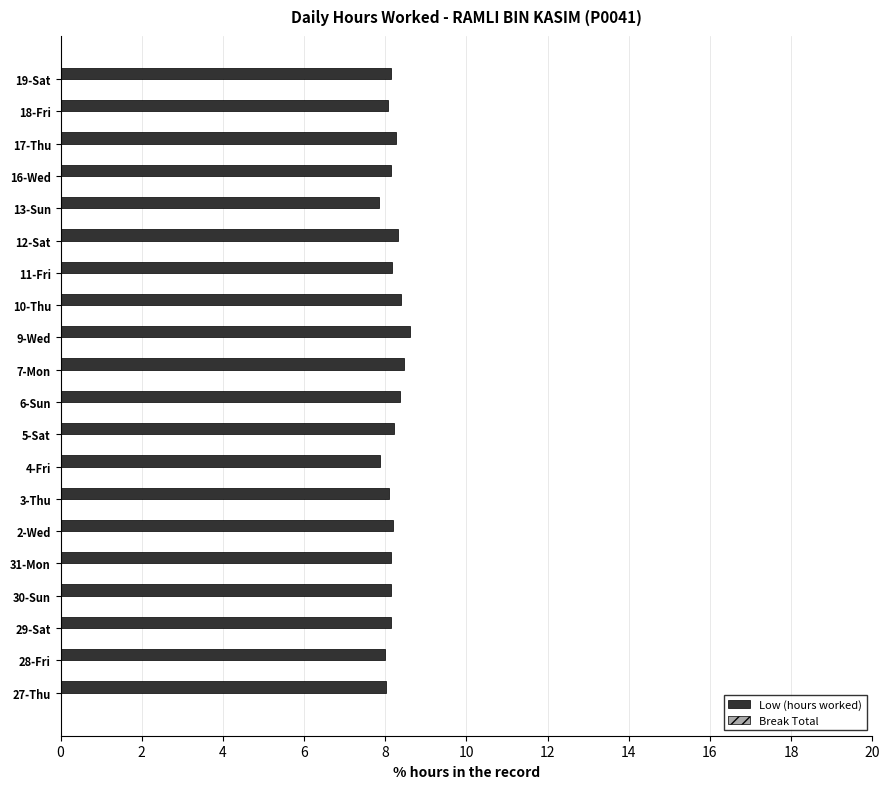

The chart shows a value of 11.8 at 9-Wed. True or false?

False